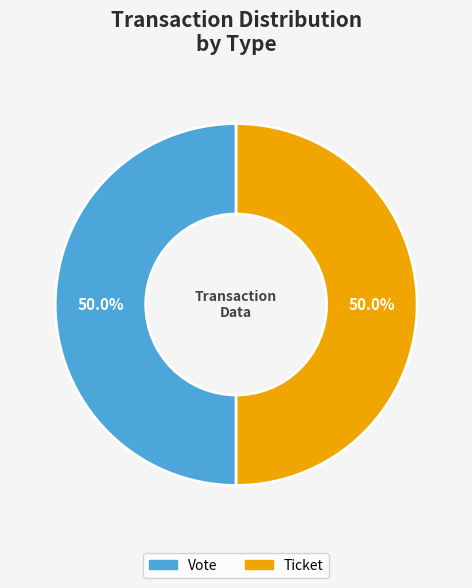

Which category has the biggest portion of the pie?

Ticket